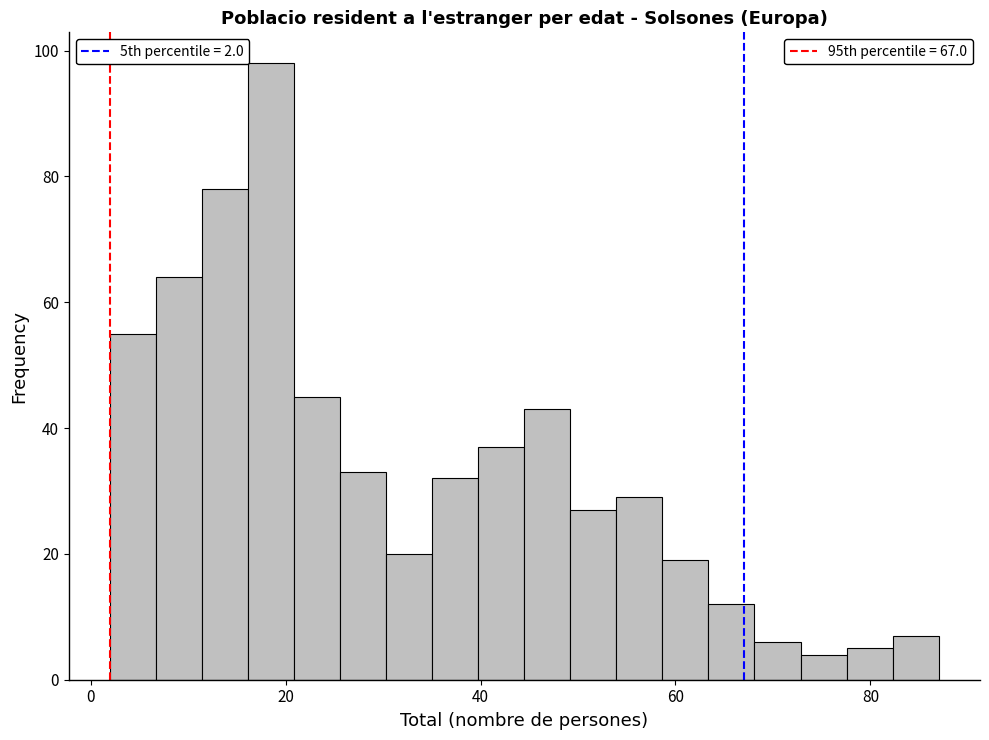

Around what value on the x-axis is the tallest bar? Give the approximate position of its centre, as read against the axis.

18